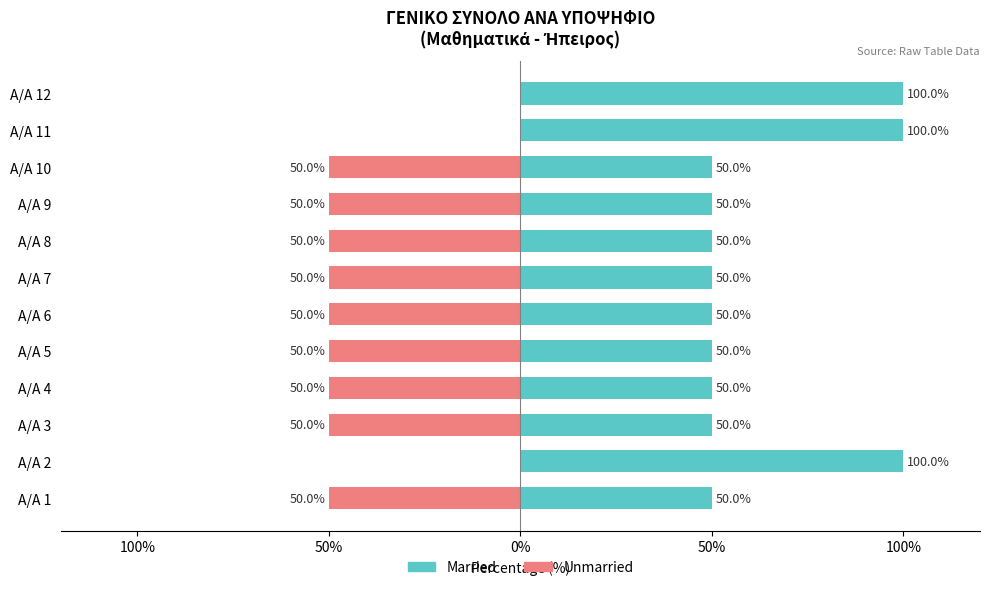

Is the value of Married at A/A 8 greater than the value of Unmarried at A/A 5?

Yes